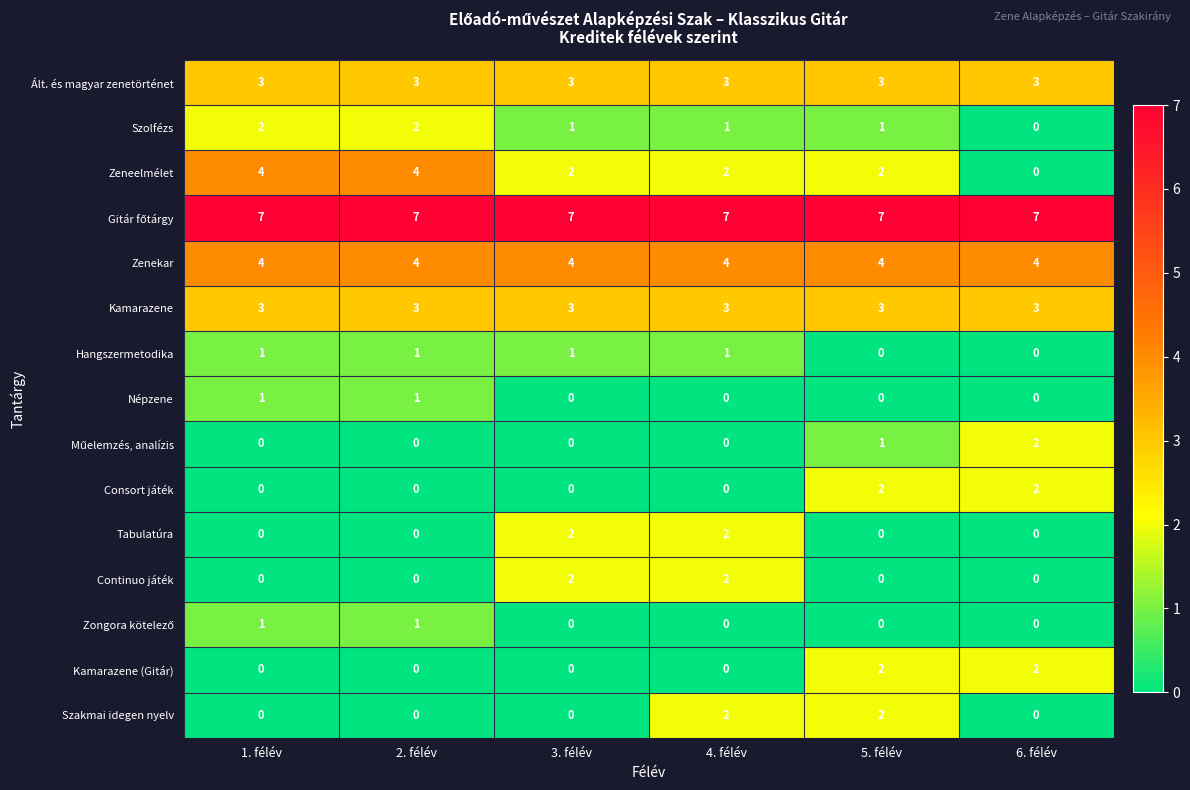

What is the spread (max minus min) of values at 1. félév?

7